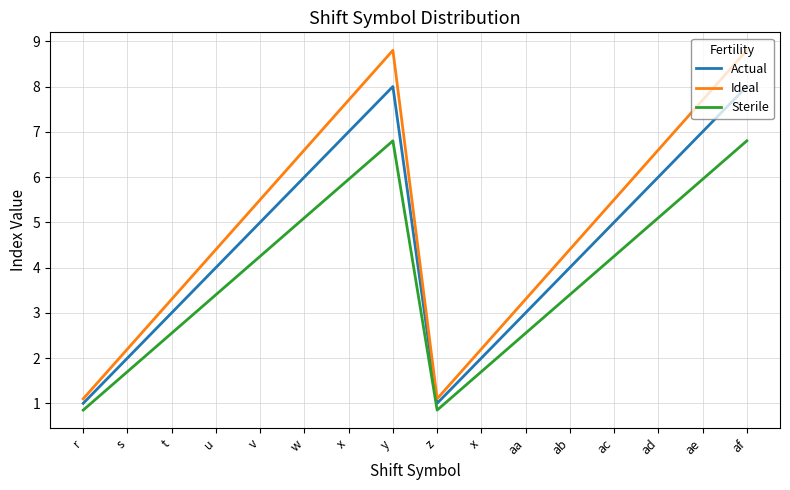

At which category does Actual reach its first local valley?

z